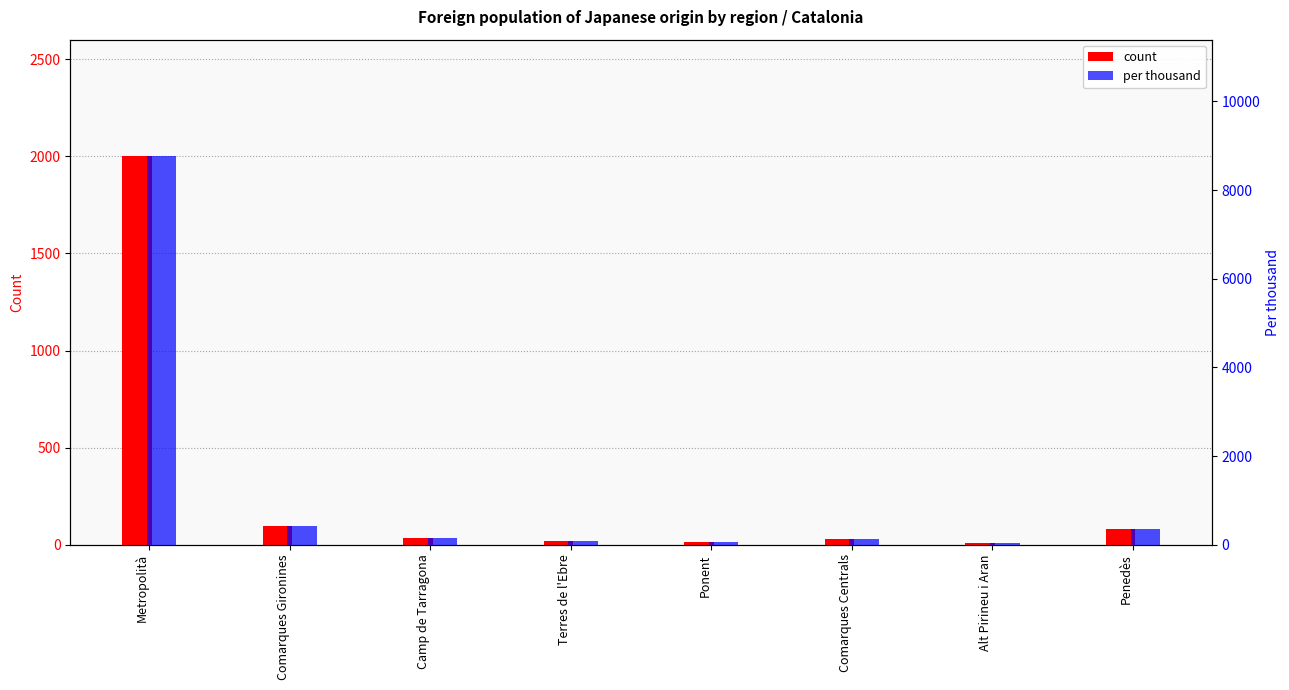

Reading left to right, what are all the values shown in this chart?

Foreign population of selected origin (count): Metropolità=2001	Comarques Gironines=94	Camp de Tarragona=36	Terres de l'Ebre=19	Ponent=15	Comarques Centrals=28	Alt Pirineu i Aran=7	Penedès=83
Foreign population of selected origin (per thousand): Metropolità=8765	Comarques Gironines=412	Camp de Tarragona=158	Terres de l'Ebre=83	Ponent=66	Comarques Centrals=123	Alt Pirineu i Aran=31	Penedès=364